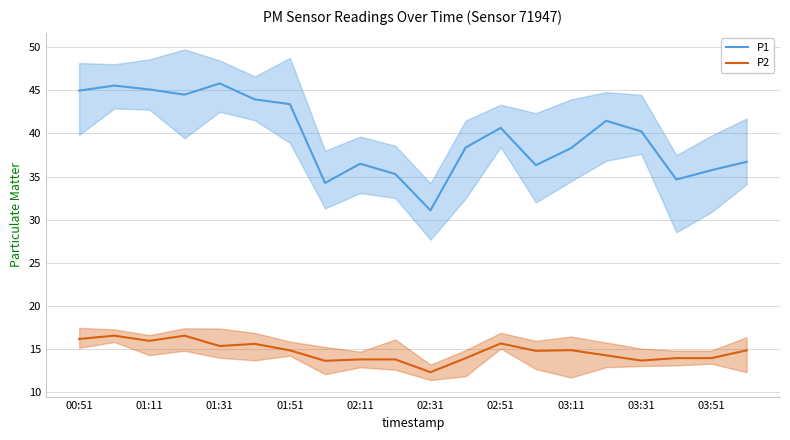

What is the value of the P2 point at the 8th from the left?

13.7